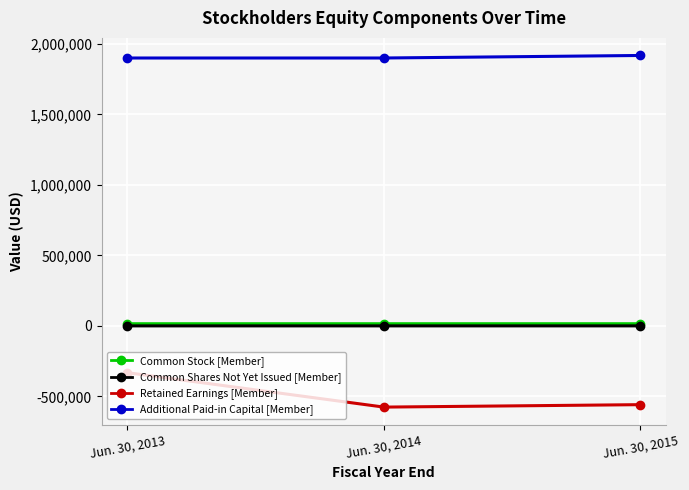

What is the sum of all Common Shares Not Yet Issued [Member] values?

69